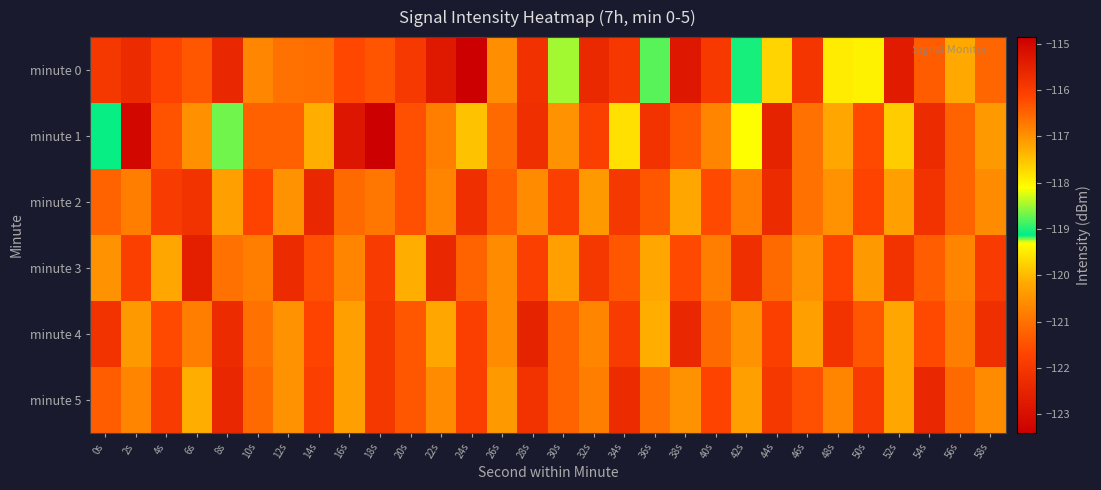

Reading left to right, what are all the values shown in this chart?

minute 0: 0s=-122.0	2s=-122.3	4s=-121.7	6s=-121.4	8s=-122.4	10s=-120.7	12s=-121.0	14s=-121.0	16s=-121.6	18s=-121.4	20s=-122.0	22s=-122.7	24s=-123.4	26s=-120.5	28s=-122.1	30s=-119.2	32s=-122.3	34s=-122.0	36s=-119.2	38s=-122.8	40s=-121.9	42s=-119.0	44s=-119.7	46s=-122.0	48s=-119.5	50s=-119.4	52s=-122.7	54s=-121.3	56s=-120.1	58s=-121.2
minute 1: 0s=-119.1	2s=-123.2	4s=-121.4	6s=-120.5	8s=-119.2	10s=-121.2	12s=-121.3	14s=-120.1	16s=-122.8	18s=-114.9	20s=-121.5	22s=-120.8	24s=-119.9	26s=-121.1	28s=-122.2	30s=-120.5	32s=-121.8	34s=-119.6	36s=-122.1	38s=-121.4	40s=-120.7	42s=-119.3	44s=-122.5	46s=-121.0	48s=-120.2	50s=-121.6	52s=-119.8	54s=-122.3	56s=-121.2	58s=-120.4
minute 2: 0s=-121.2	2s=-120.8	4s=-121.9	6s=-122.1	8s=-120.3	10s=-121.7	12s=-120.5	14s=-122.4	16s=-121.1	18s=-120.9	20s=-121.5	22s=-120.7	24s=-122.2	26s=-121.3	28s=-120.6	30s=-121.8	32s=-120.4	34s=-122.0	36s=-121.4	38s=-120.2	40s=-121.6	42s=-120.8	44s=-122.3	46s=-121.0	48s=-120.5	50s=-121.7	52s=-120.3	54s=-122.1	56s=-121.2	58s=-120.6
minute 3: 0s=-120.5	2s=-121.8	4s=-120.2	6s=-122.6	8s=-121.0	10s=-120.8	12s=-122.3	14s=-121.5	16s=-120.7	18s=-121.9	20s=-120.1	22s=-122.4	24s=-121.2	26s=-120.6	28s=-121.8	30s=-120.3	32s=-122.0	34s=-121.4	36s=-120.2	38s=-121.6	40s=-120.8	42s=-122.2	44s=-121.1	46s=-120.5	48s=-121.7	50s=-120.4	52s=-122.1	54s=-121.3	56s=-120.7	58s=-121.9
minute 4: 0s=-122.1	2s=-120.4	4s=-121.6	6s=-120.8	8s=-122.3	10s=-121.0	12s=-120.5	14s=-121.7	16s=-120.3	18s=-122.0	20s=-121.4	22s=-120.2	24s=-121.8	26s=-120.6	28s=-122.5	30s=-121.2	32s=-120.7	34s=-121.9	36s=-120.1	38s=-122.4	40s=-121.1	42s=-120.5	44s=-121.8	46s=-120.3	48s=-122.1	50s=-121.4	52s=-120.2	54s=-121.6	56s=-120.8	58s=-122.2
minute 5: 0s=-121.3	2s=-120.7	4s=-121.9	6s=-120.1	8s=-122.4	10s=-121.1	12s=-120.5	14s=-121.8	16s=-120.3	18s=-122.0	20s=-121.4	22s=-120.6	24s=-121.8	26s=-120.4	28s=-122.1	30s=-121.2	32s=-120.8	34s=-122.3	36s=-121.0	38s=-120.5	40s=-121.7	42s=-120.3	44s=-122.0	46s=-121.5	48s=-120.7	50s=-121.9	52s=-120.2	54s=-122.4	56s=-121.1	58s=-120.6